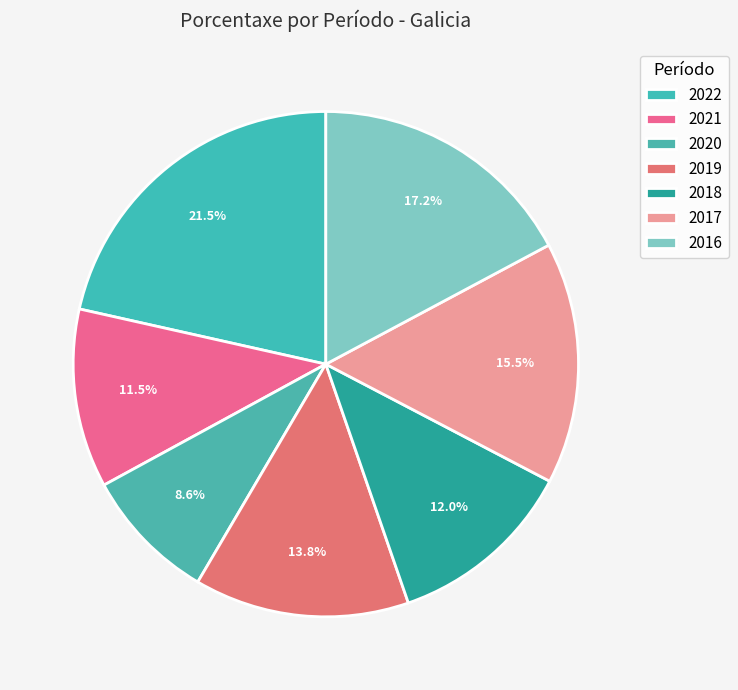

How many segments does this pie chart have?

7